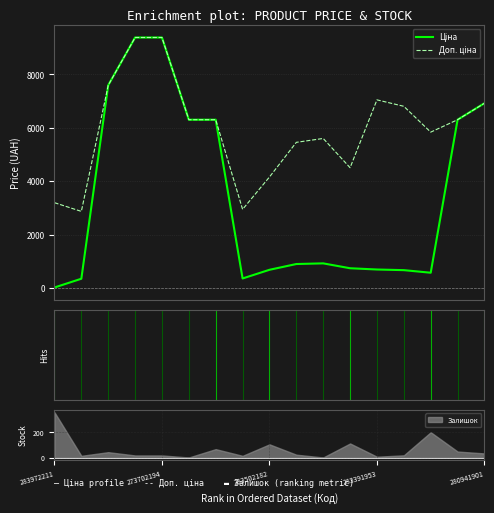

How many lines are shown in the chart?

2